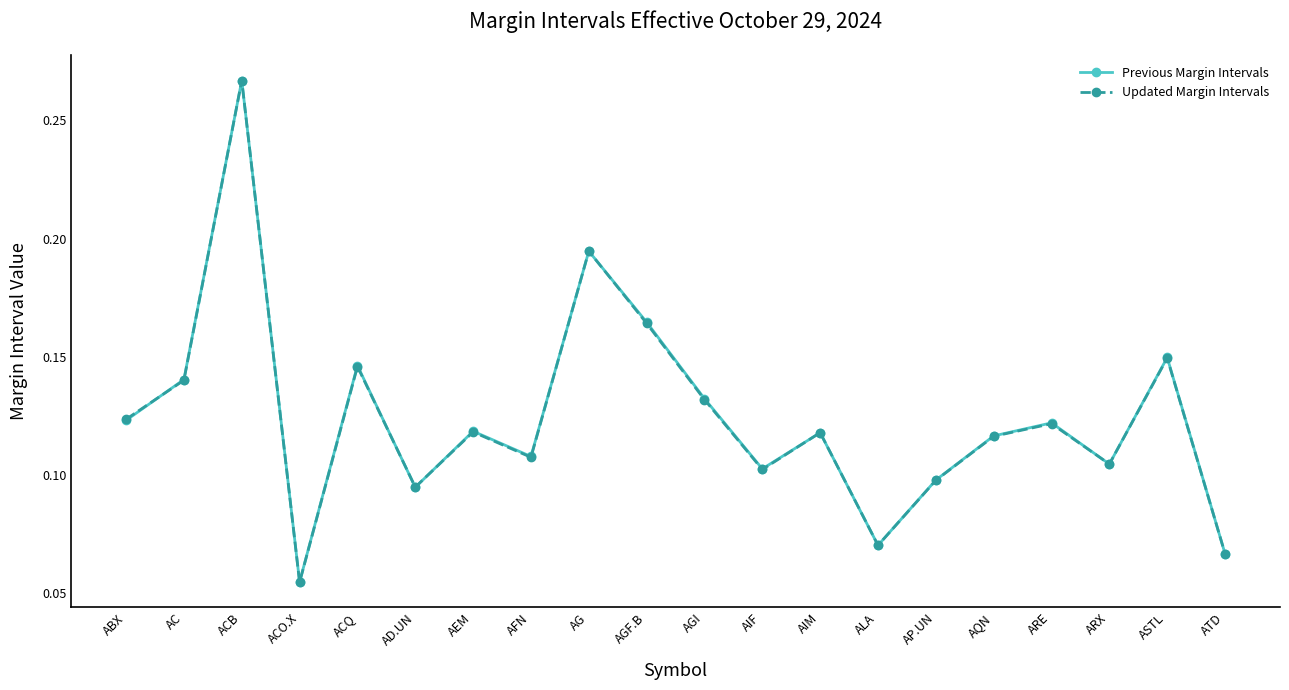

At how many categories does at least one series exceed 0?

20